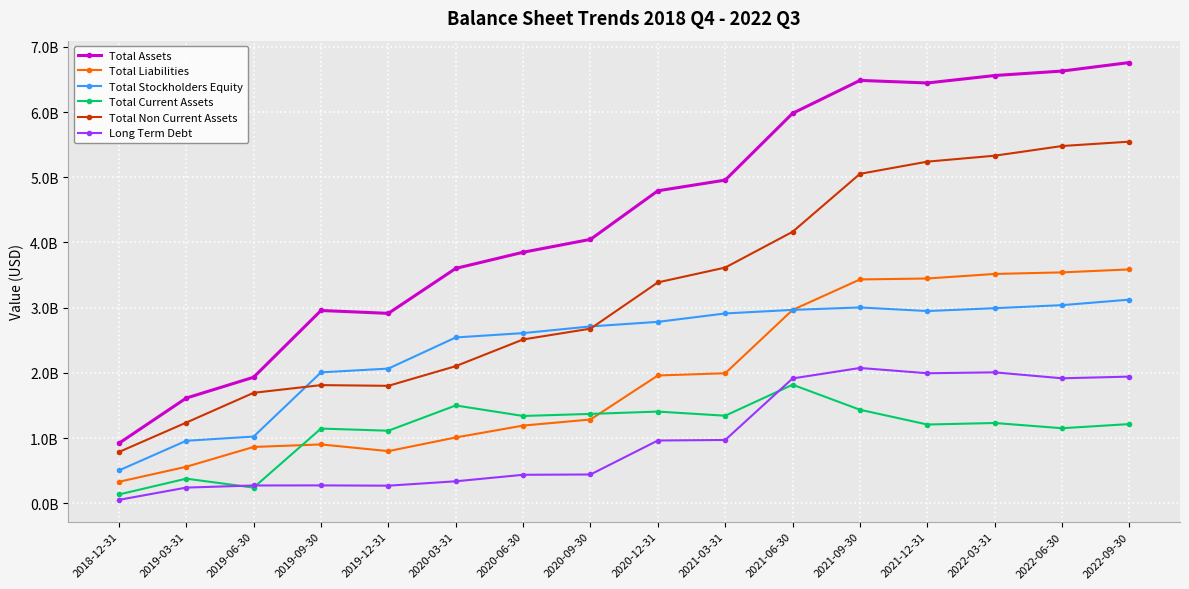

Reading left to right, extract all data points from this chart.

Total Assets: 2018-12-31=0.9	2019-03-31=1.6	2019-06-30=1.9	2019-09-30=3.0	2019-12-31=2.9	2020-03-31=3.6	2020-06-30=3.9	2020-09-30=4.0	2020-12-31=4.8	2021-03-31=5.0	2021-06-30=6.0	2021-09-30=6.5	2021-12-31=6.4	2022-03-31=6.6	2022-06-30=6.6	2022-09-30=6.8
Total Liabilities: 2018-12-31=0.3	2019-03-31=0.6	2019-06-30=0.9	2019-09-30=0.9	2019-12-31=0.8	2020-03-31=1.0	2020-06-30=1.2	2020-09-30=1.3	2020-12-31=2.0	2021-03-31=2.0	2021-06-30=3.0	2021-09-30=3.4	2021-12-31=3.4	2022-03-31=3.5	2022-06-30=3.5	2022-09-30=3.6
Total Stockholders Equity: 2018-12-31=0.5	2019-03-31=1.0	2019-06-30=1.0	2019-09-30=2.0	2019-12-31=2.1	2020-03-31=2.5	2020-06-30=2.6	2020-09-30=2.7	2020-12-31=2.8	2021-03-31=2.9	2021-06-30=3.0	2021-09-30=3.0	2021-12-31=2.9	2022-03-31=3.0	2022-06-30=3.0	2022-09-30=3.1
Total Current Assets: 2018-12-31=0.1	2019-03-31=0.4	2019-06-30=0.2	2019-09-30=1.1	2019-12-31=1.1	2020-03-31=1.5	2020-06-30=1.3	2020-09-30=1.4	2020-12-31=1.4	2021-03-31=1.3	2021-06-30=1.8	2021-09-30=1.4	2021-12-31=1.2	2022-03-31=1.2	2022-06-30=1.2	2022-09-30=1.2
Total Non Current Assets: 2018-12-31=0.8	2019-03-31=1.2	2019-06-30=1.7	2019-09-30=1.8	2019-12-31=1.8	2020-03-31=2.1	2020-06-30=2.5	2020-09-30=2.7	2020-12-31=3.4	2021-03-31=3.6	2021-06-30=4.2	2021-09-30=5.1	2021-12-31=5.2	2022-03-31=5.3	2022-06-30=5.5	2022-09-30=5.5
Long Term Debt: 2018-12-31=0.1	2019-03-31=0.2	2019-06-30=0.3	2019-09-30=0.3	2019-12-31=0.3	2020-03-31=0.3	2020-06-30=0.4	2020-09-30=0.4	2020-12-31=1.0	2021-03-31=1.0	2021-06-30=1.9	2021-09-30=2.1	2021-12-31=2.0	2022-03-31=2.0	2022-06-30=1.9	2022-09-30=1.9